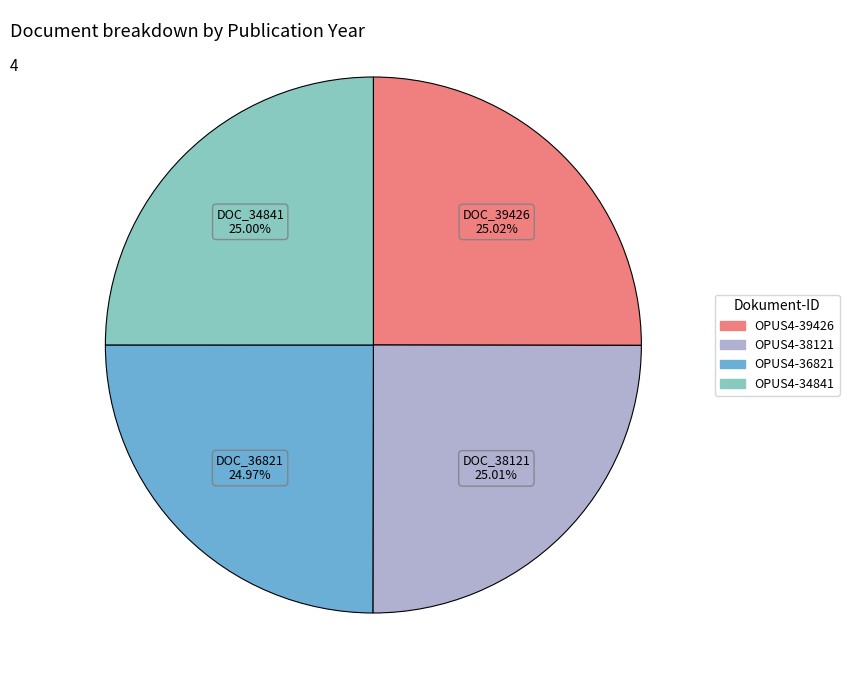

To the nearest percent, what portion does OPUS4-39426 represent?

25%